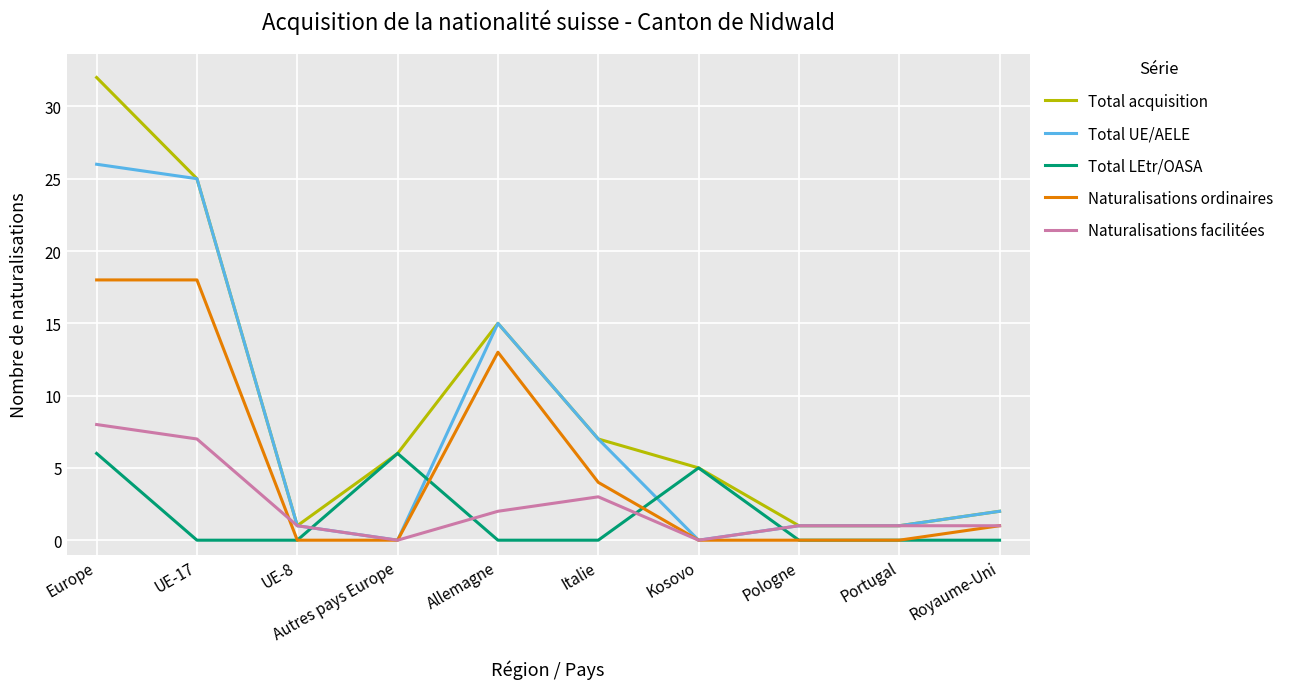

How many times do Total LEtr/OASA and Naturalisations facilitées cross each other?

4